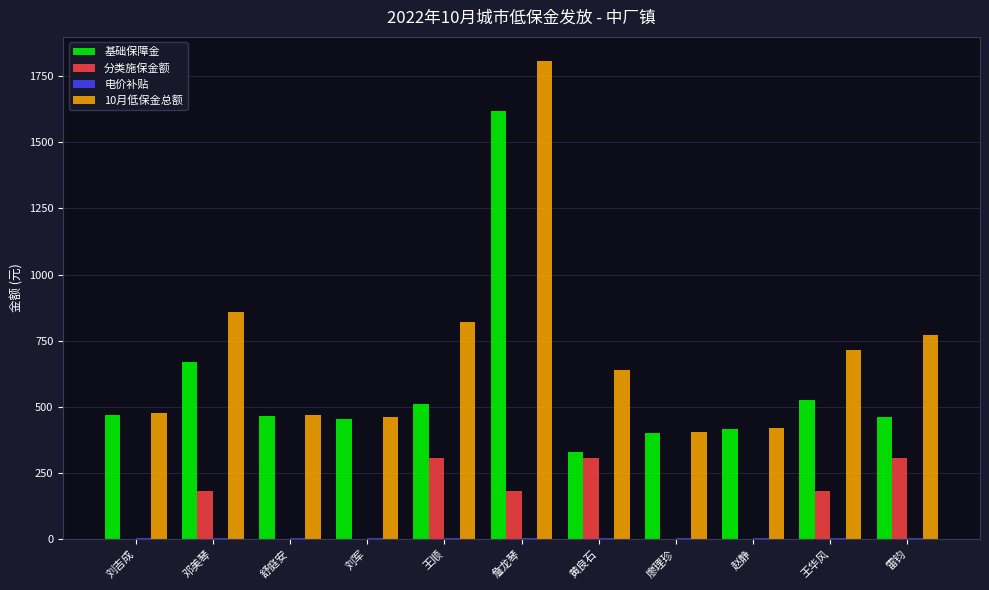

At which category is the sum across all series the highest?

詹龙琴